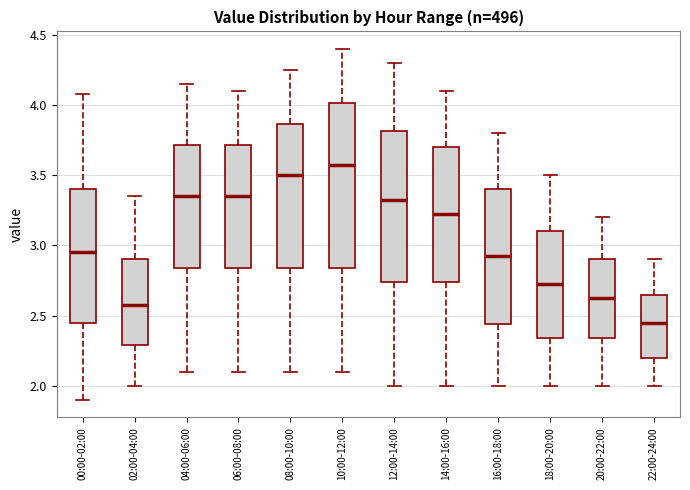

Reading left to right, transcribe this box plot: for each box, give where its median line is, the range the box spans, and where its two whiskers end, as read against the y-axis. The values are not printed on the chart, so give them approximately, as read against the axis.

00:00-02:00: median 2.95, box 2.45 to 3.40, whiskers 1.90 to 4.10
02:00-04:00: median 2.60, box 2.30 to 2.90, whiskers 2.00 to 3.35
04:00-06:00: median 3.35, box 2.85 to 3.70, whiskers 2.10 to 4.15
06:00-08:00: median 3.35, box 2.85 to 3.70, whiskers 2.10 to 4.10
08:00-10:00: median 3.50, box 2.85 to 3.85, whiskers 2.10 to 4.25
10:00-12:00: median 3.60, box 2.85 to 4.00, whiskers 2.10 to 4.40
12:00-14:00: median 3.35, box 2.75 to 3.80, whiskers 2.00 to 4.30
14:00-16:00: median 3.25, box 2.75 to 3.70, whiskers 2.00 to 4.10
16:00-18:00: median 2.95, box 2.45 to 3.40, whiskers 2.00 to 3.80
18:00-20:00: median 2.75, box 2.35 to 3.10, whiskers 2.00 to 3.50
20:00-22:00: median 2.65, box 2.35 to 2.90, whiskers 2.00 to 3.20
22:00-24:00: median 2.45, box 2.20 to 2.65, whiskers 2.00 to 2.90